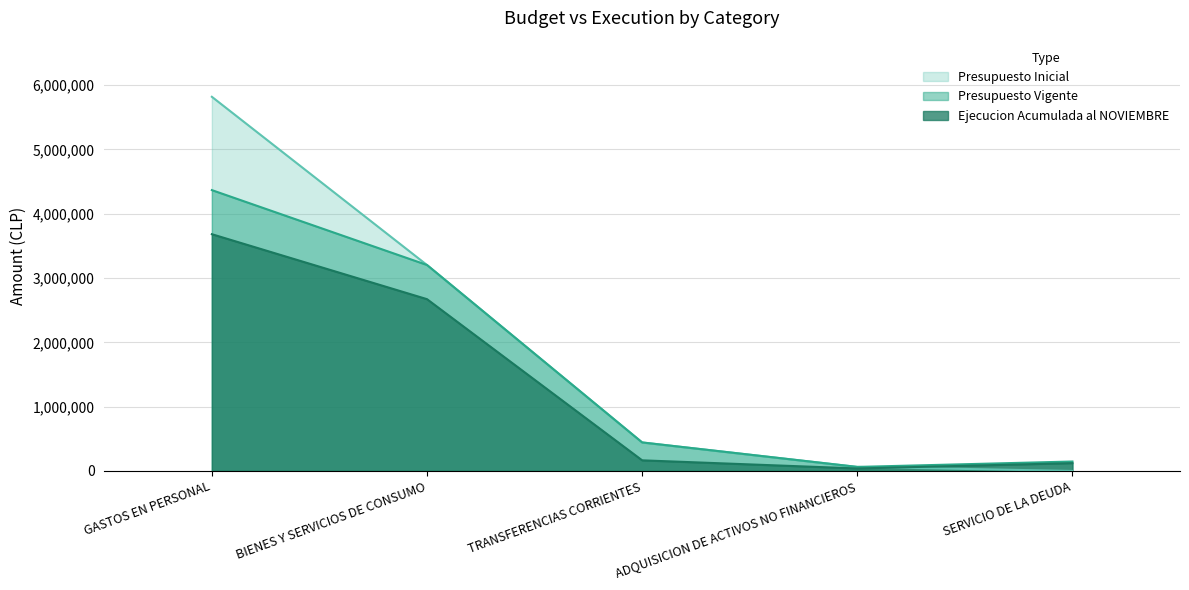

What is the label of the 1st point from the left?

GASTOS EN PERSONAL